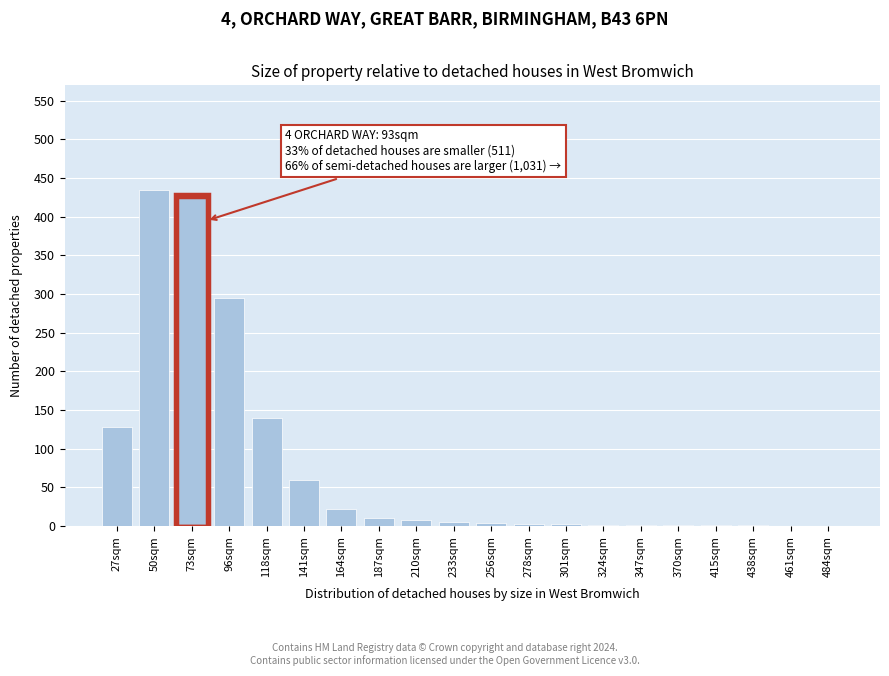

True or false: the data shows 0 at 484sqm.

True